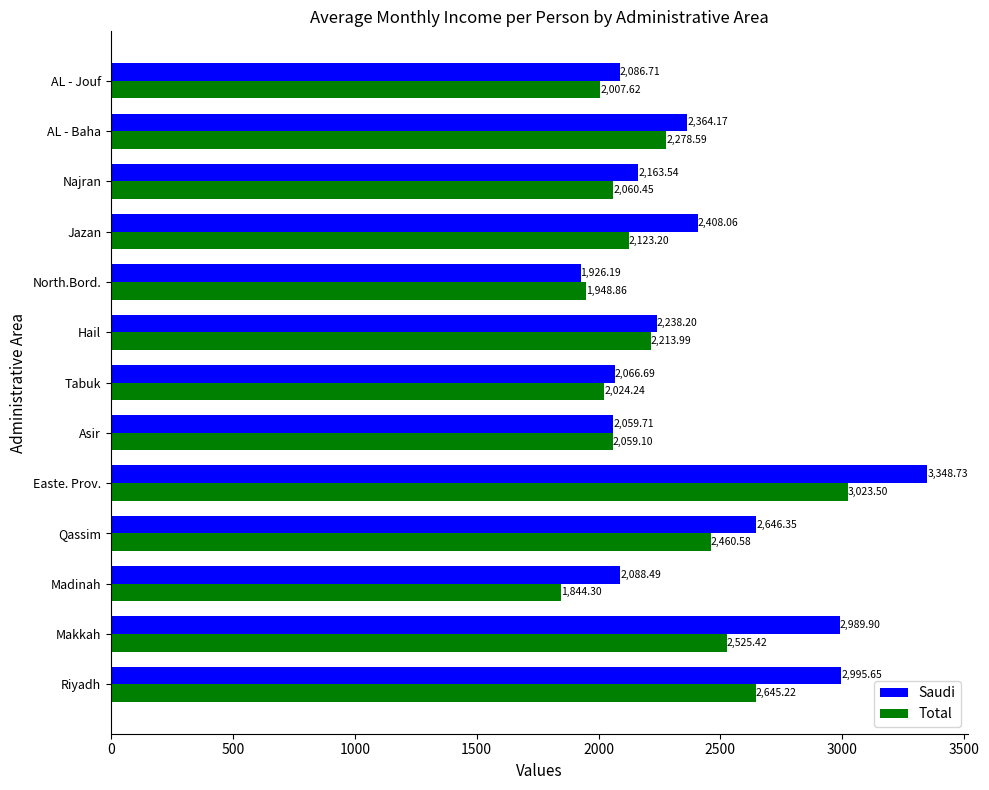

Which series changed the most between Madinah and Hail?

Total